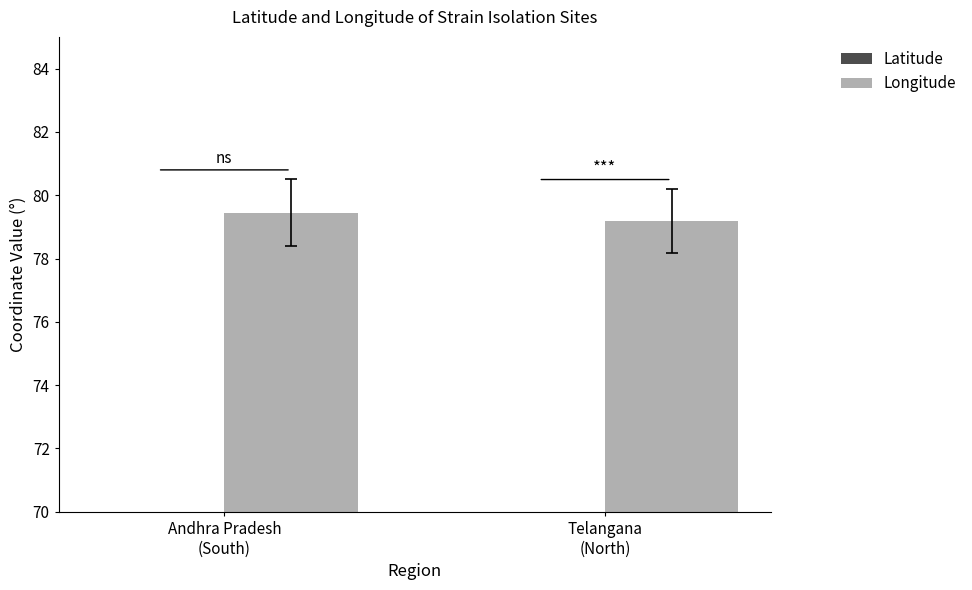

Reading right to left, what are all the values shown in this chart?

Latitude: 17.1	16.7
Longitude: 79.2	79.4